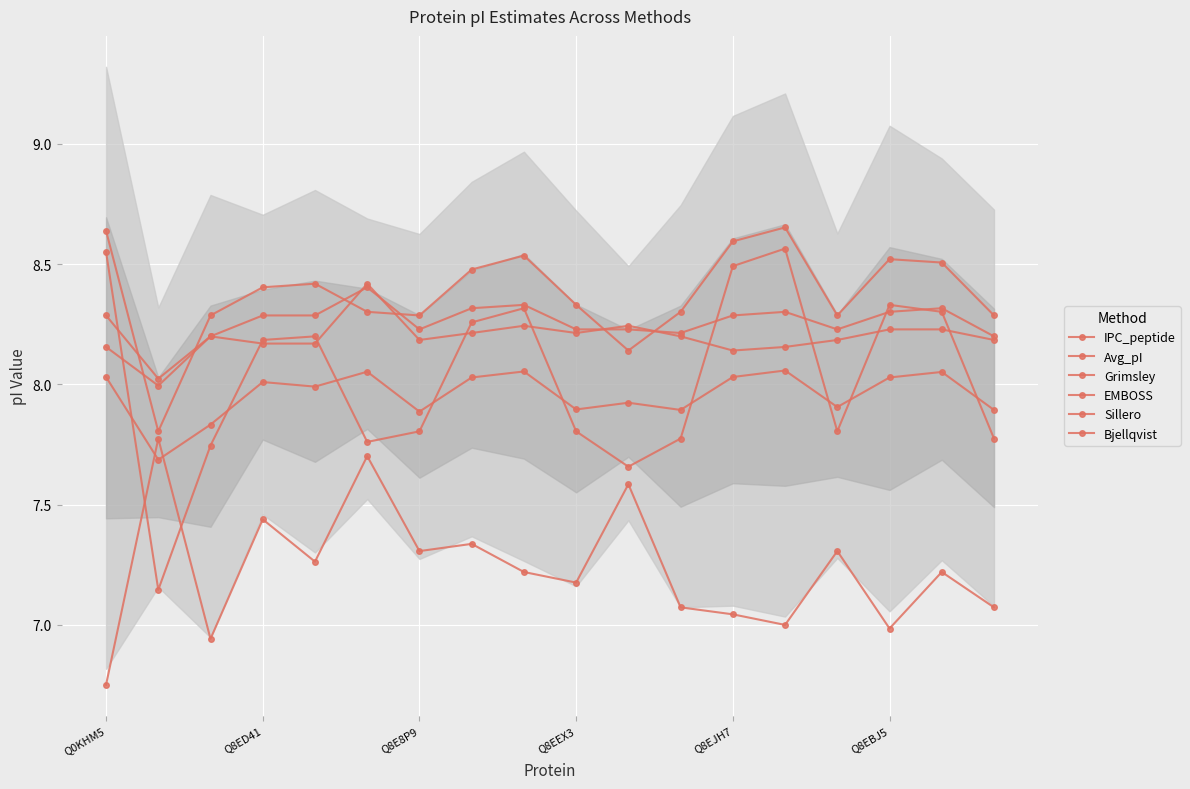

How many values in the Sillero series are below 8?

1